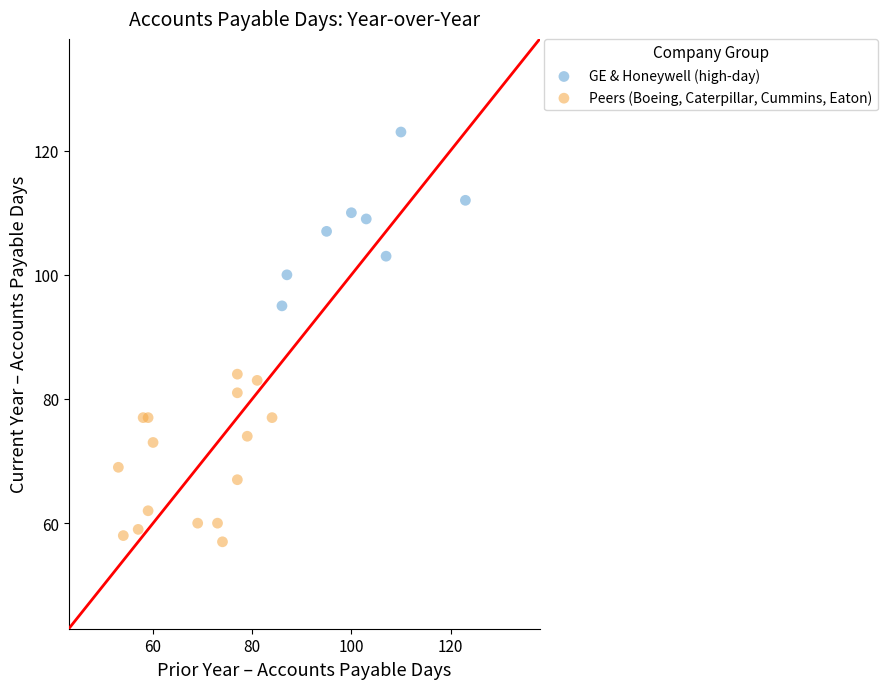

What are all the series names shown in the legend?

GE & Honeywell (high-day), Peers (Boeing, Caterpillar, Cummins, Eaton)